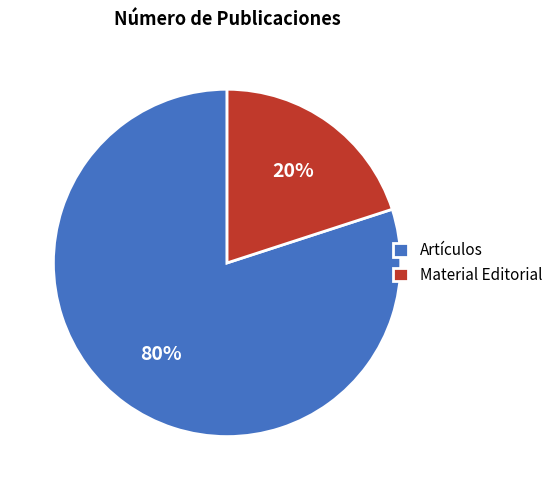

The Material Editorial slice represents 33% of the pie. True or false?

False